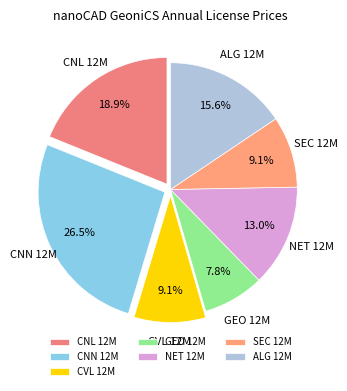

Does any single category account for the majority?

No